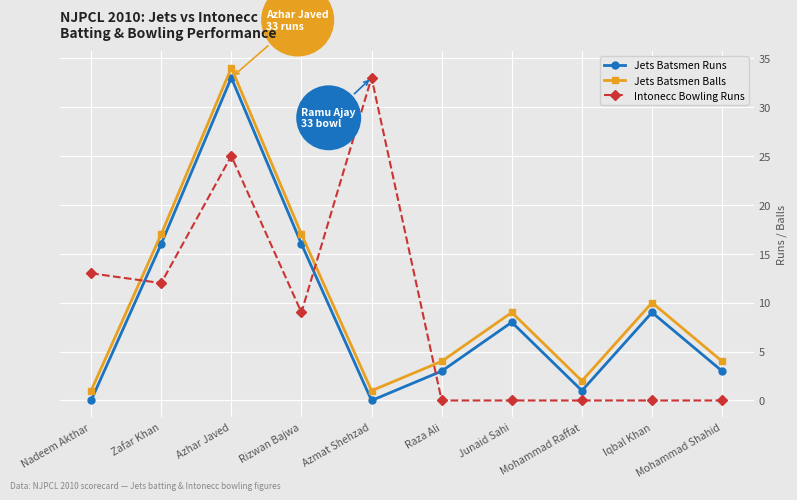

How many series are shown in this chart?

3